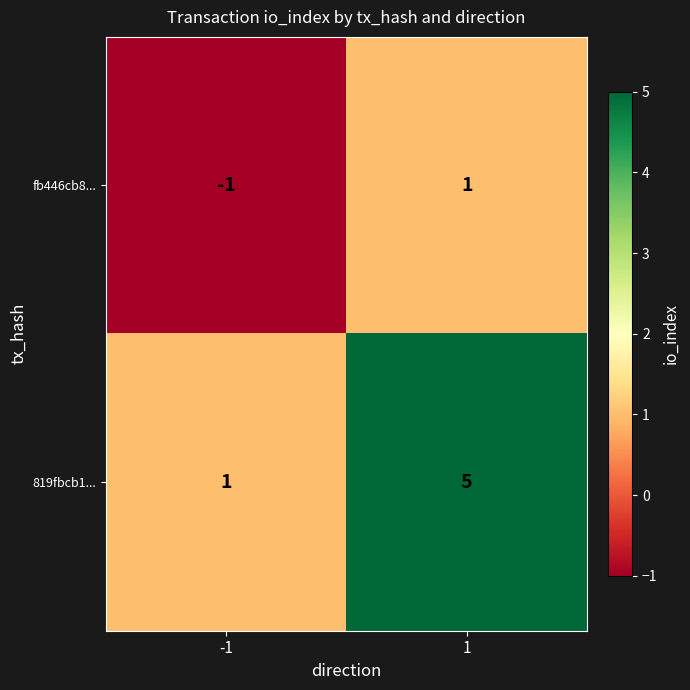

The value of fb446cb8... at 1 is 1. True or false?

True